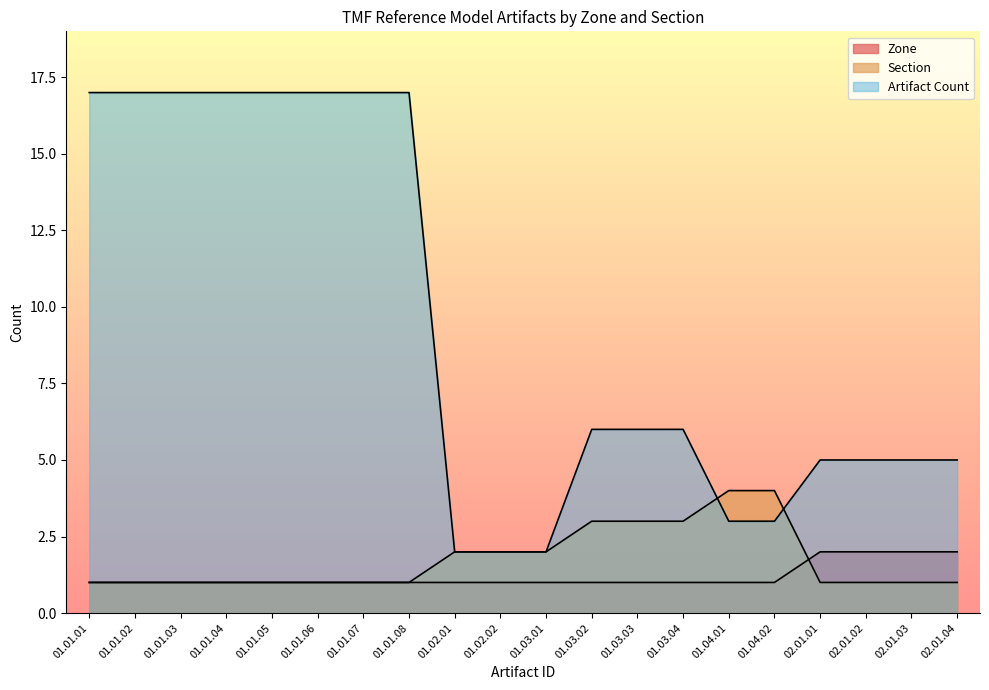

At which category does the chart reach its peak across all series?

01.01.01